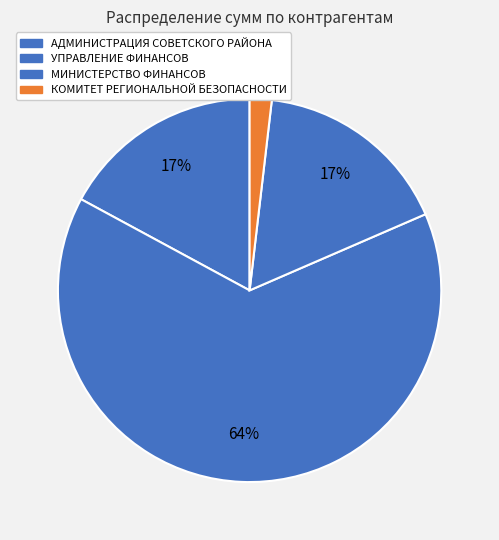

What is the largest slice in the pie chart?

УПРАВЛЕНИЕ ФИНАНСОВ